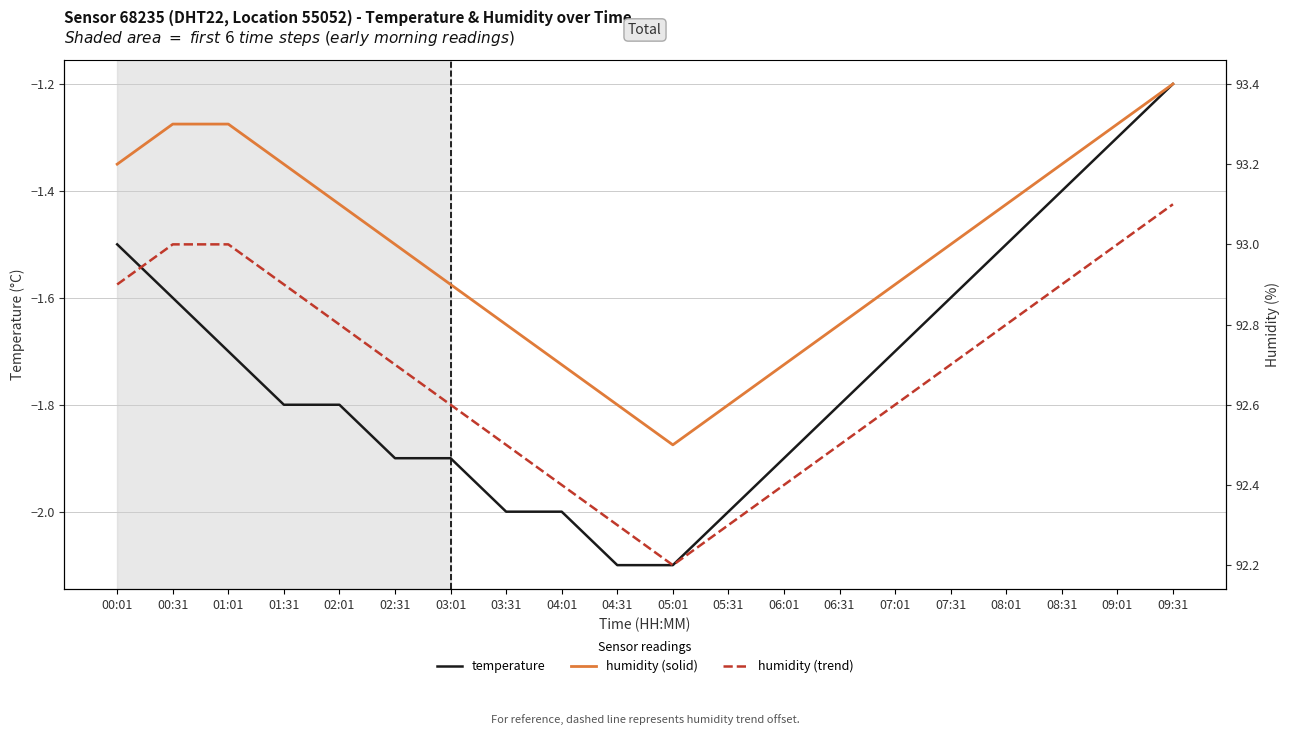

What is the average value of the humidity (solid) series?

93.0